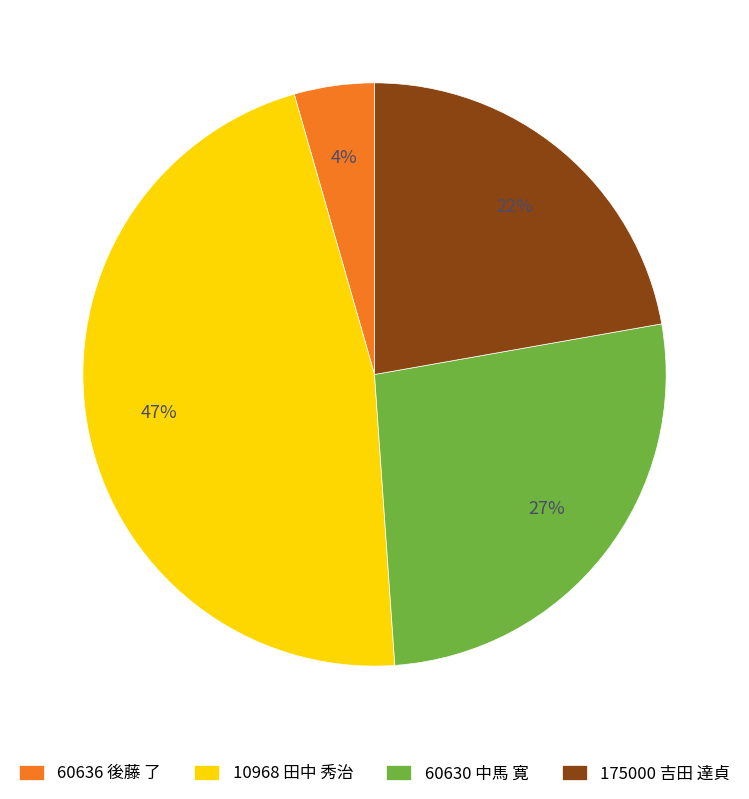

How many segments does this pie chart have?

4